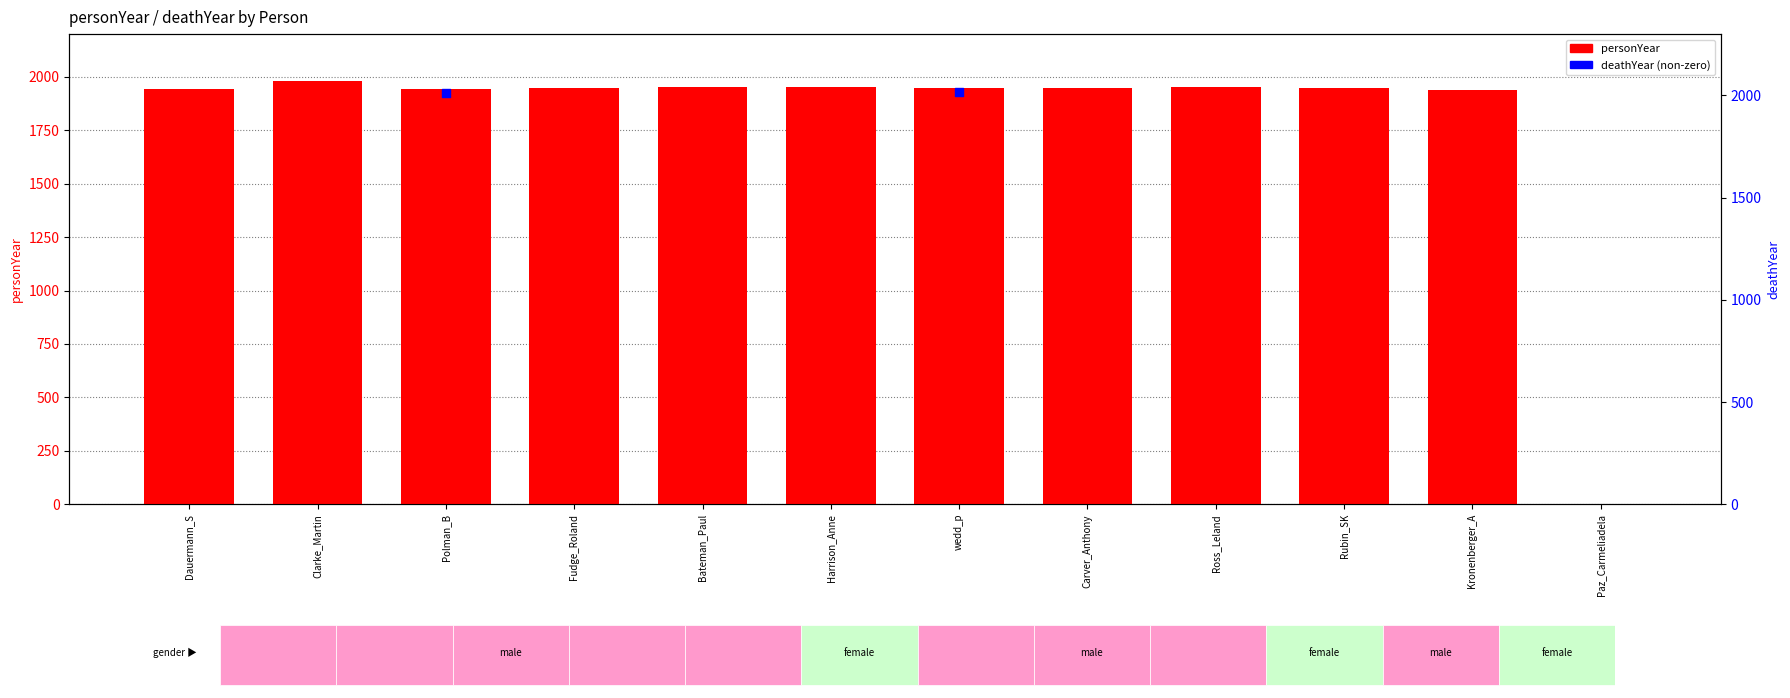

Approximately how many times larger is the value at Carver_Anthony compared to Fudge_Roland?

1.0